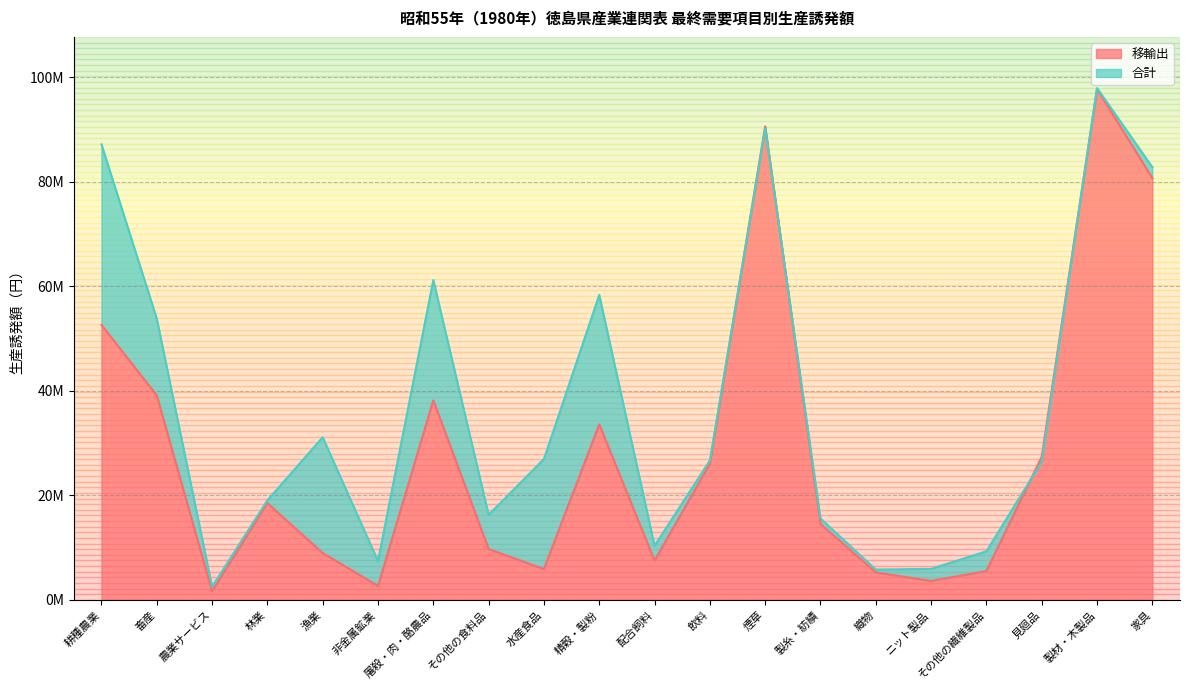

What is the sum of the 合計 values at 林業 and 織物?

24834598